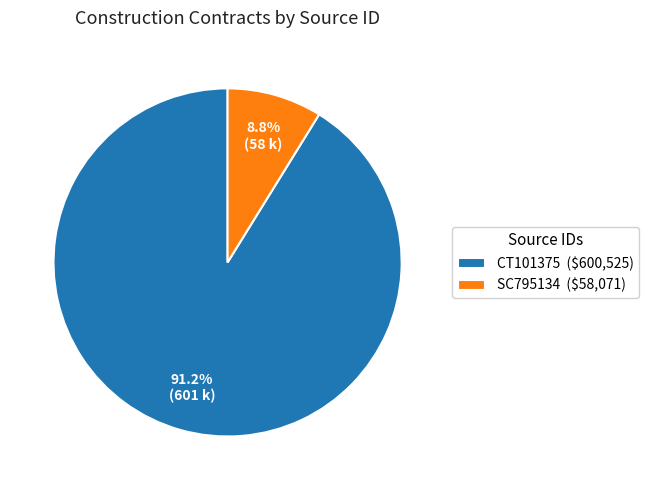

To the nearest percent, what is the combined percentage of SC795134 and CT101375?

100%